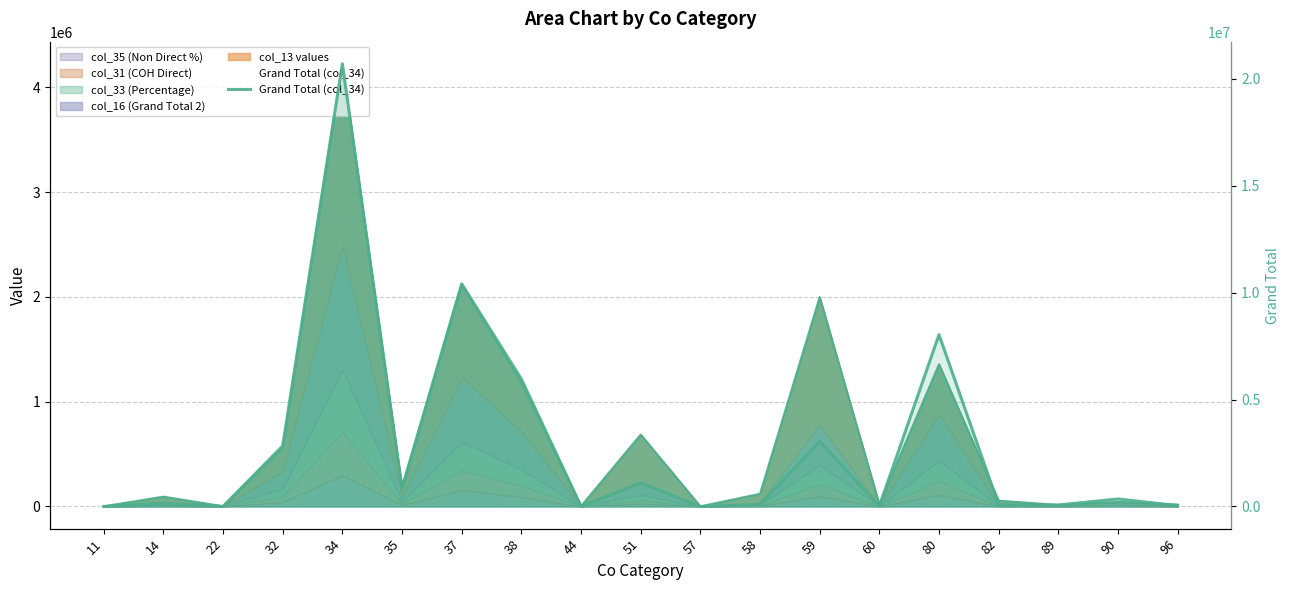

How many points are lower than both their immediate neighbors (excluding endpoints)?

6